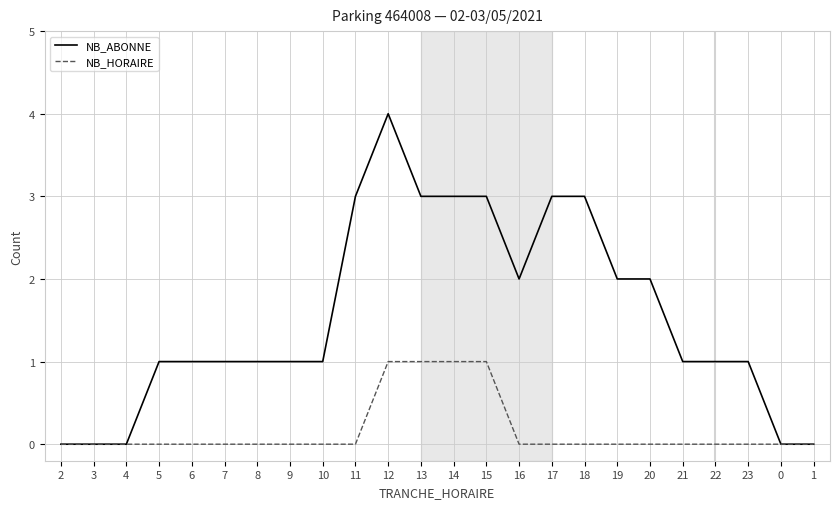

Which series has the largest total across all categories?

NB_ABONNE